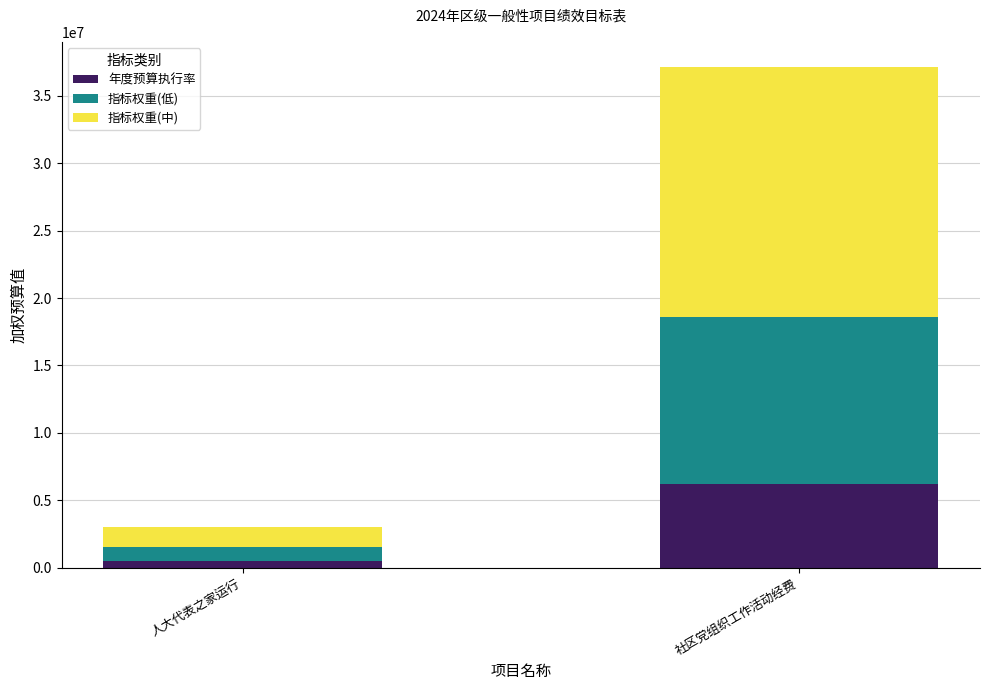

What are all the series names shown in the legend?

年度预算执行率, 指标权重(低), 指标权重(中)